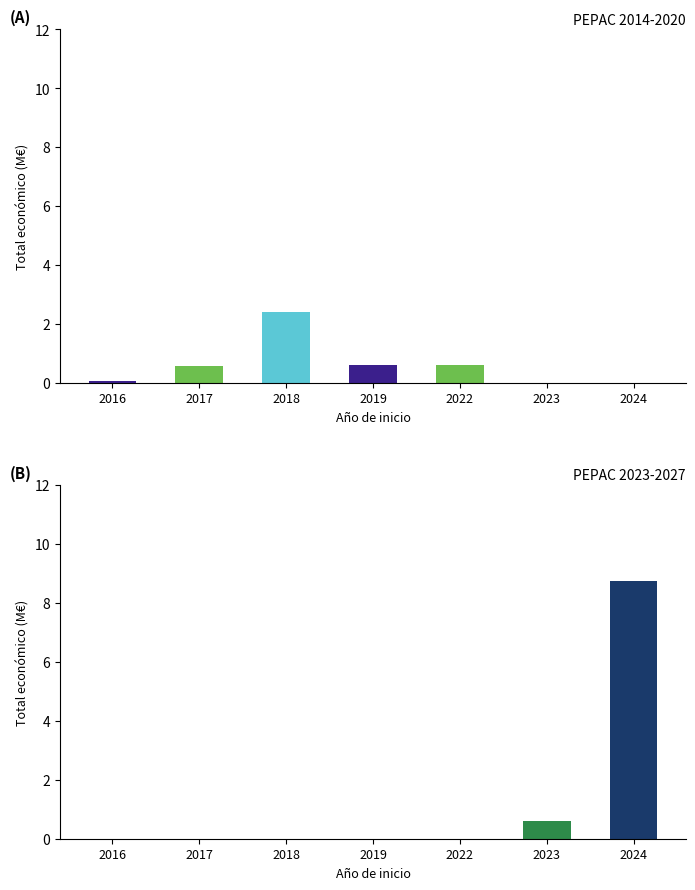

What is the average value?

0.6